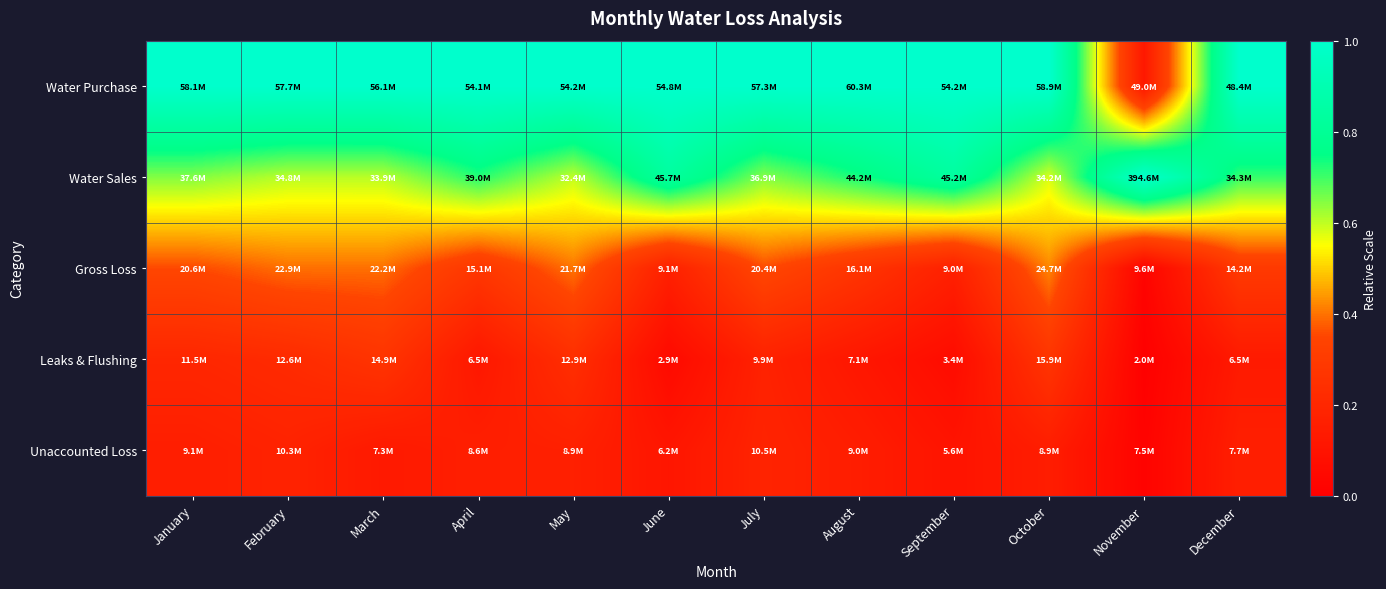

At which category does the chart reach its peak across all series?

January